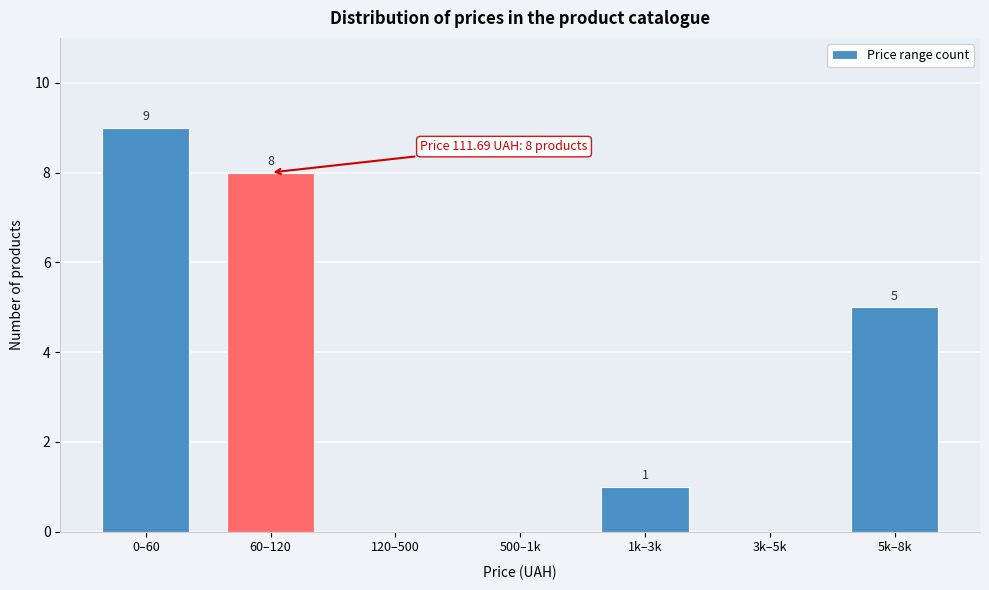

Reading left to right, extract all data points from this chart.

0–60=9	60–120=8	120–500=0	500–1k=0	1k–3k=1	3k–5k=0	5k–8k=5